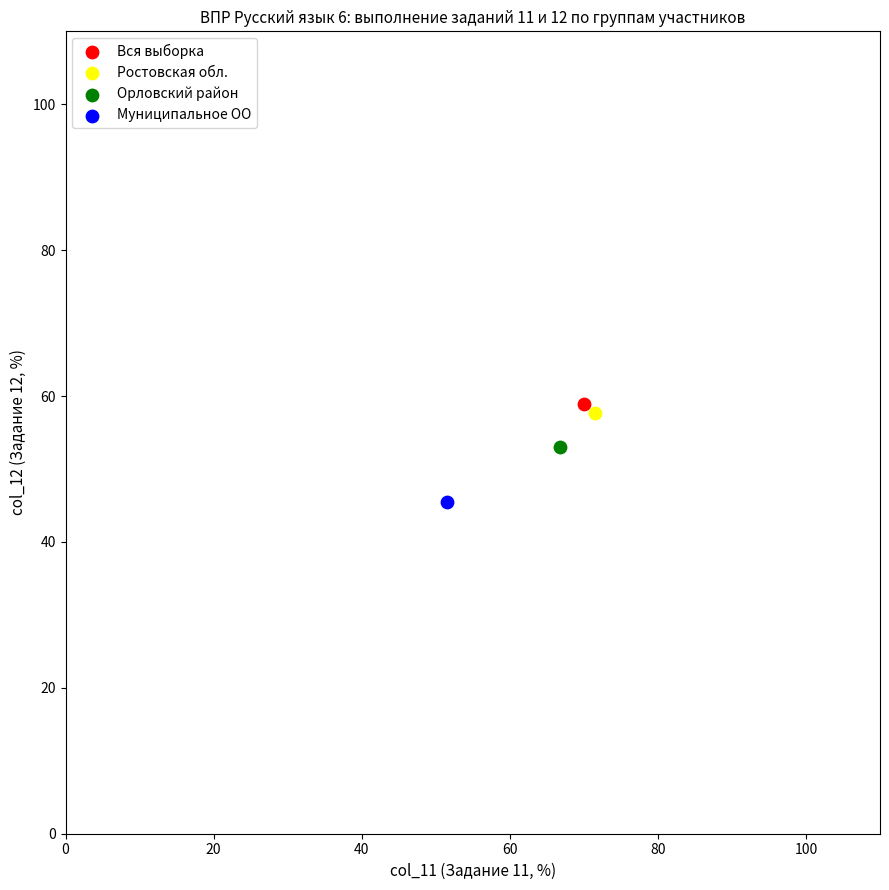

What are all the series names shown in the legend?

Вся выборка, Ростовская обл., Орловский район, Муниципальное ОО